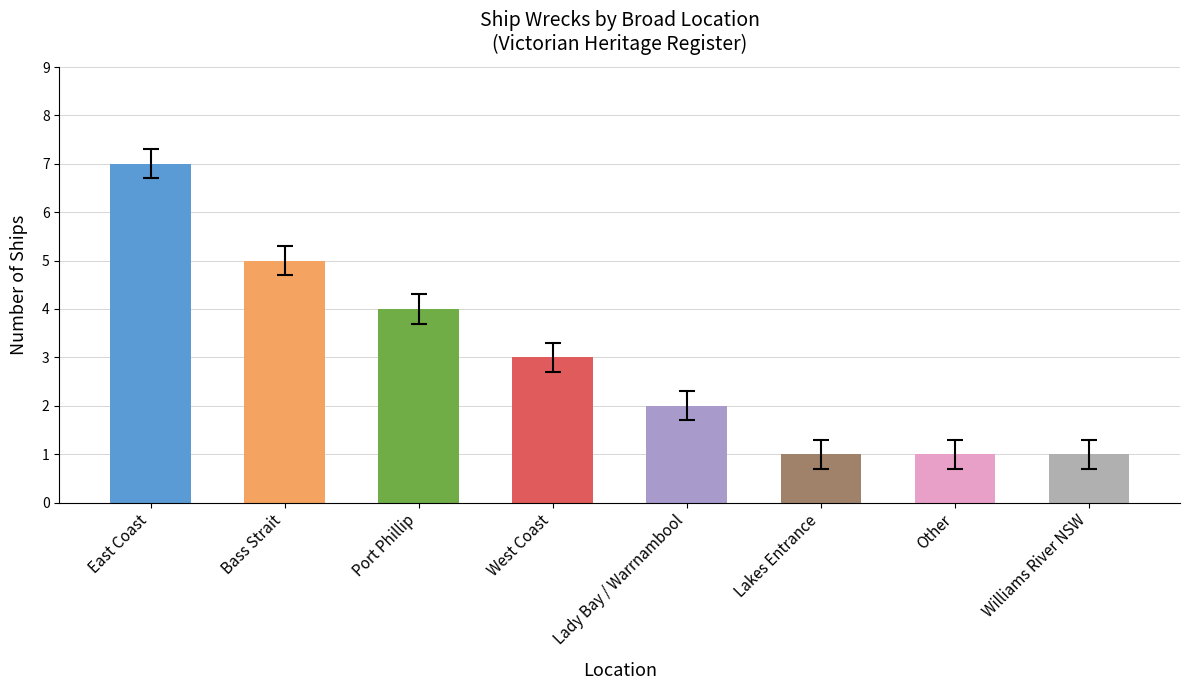

What is the average value?

3